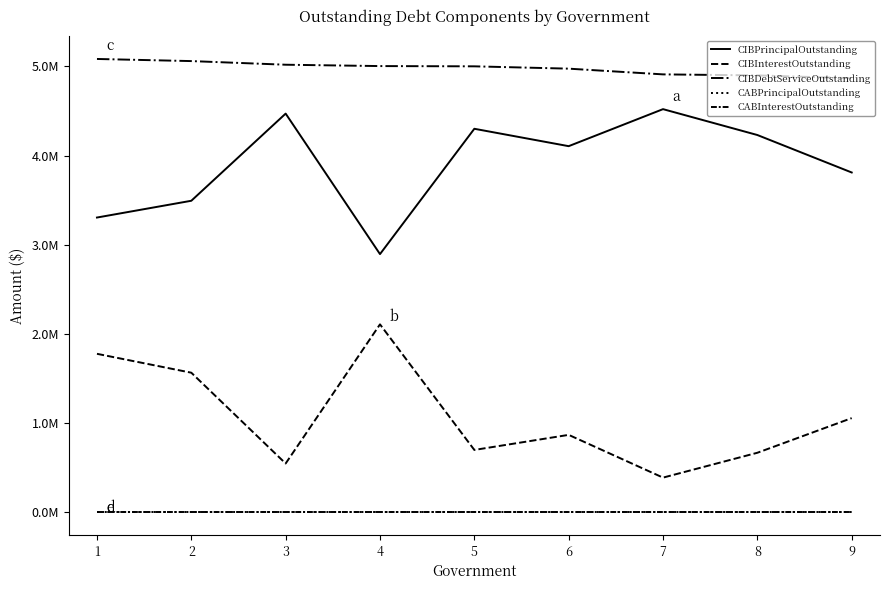

Does the chart have visible grid lines?

No